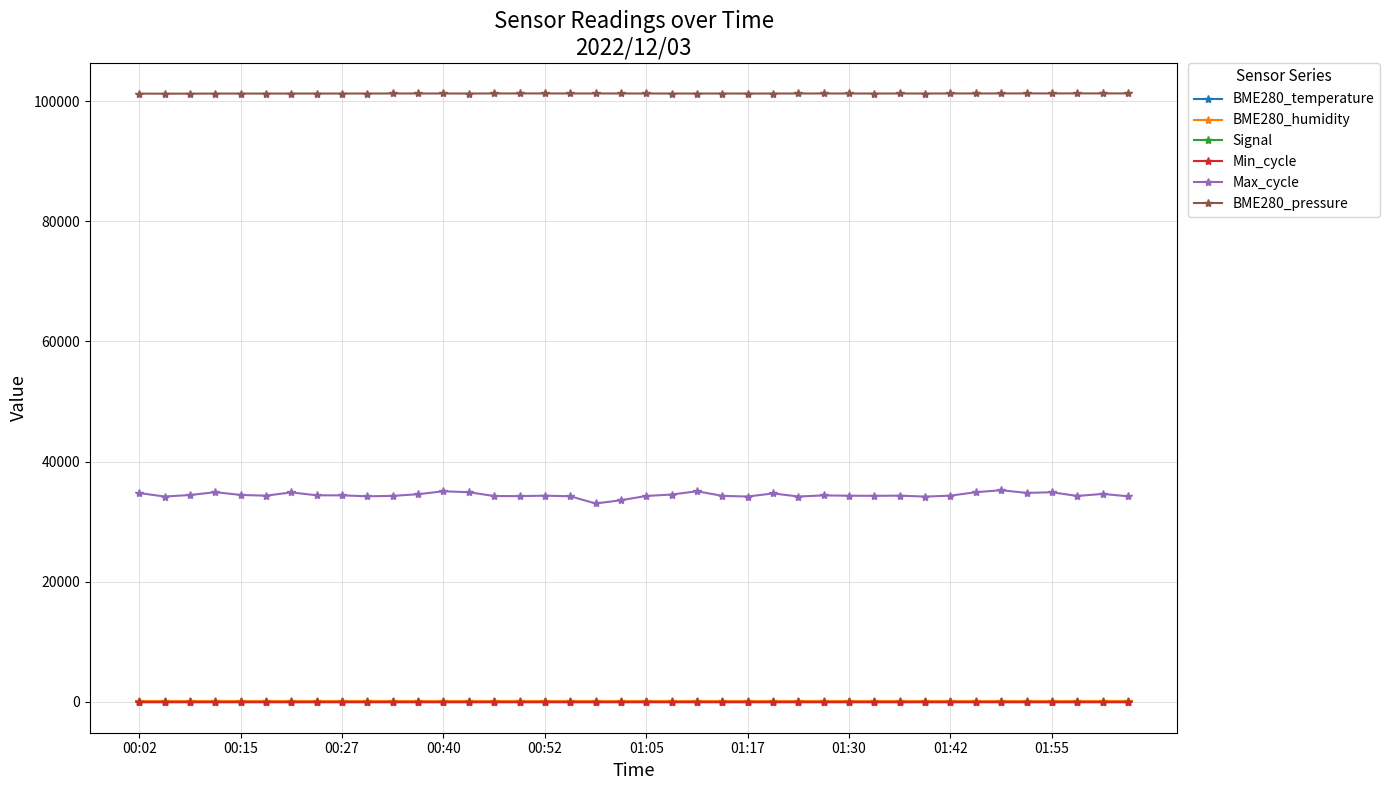

What is the minimum value for Max_cycle?

33024.0